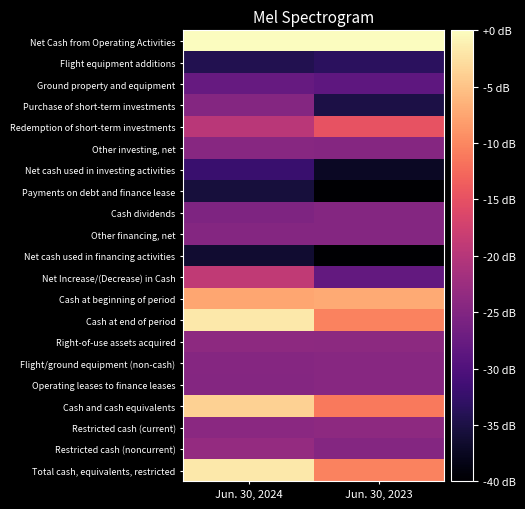

What is the total value across all series at Jun. 30, 2023?

-491.3